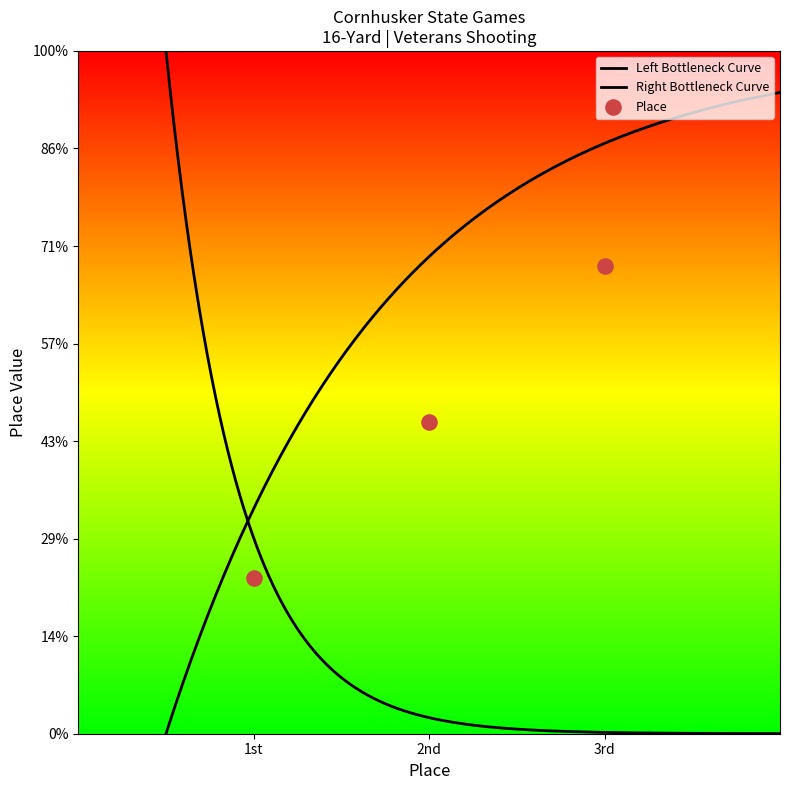

Between 2nd and 1st, which is larger?

2nd